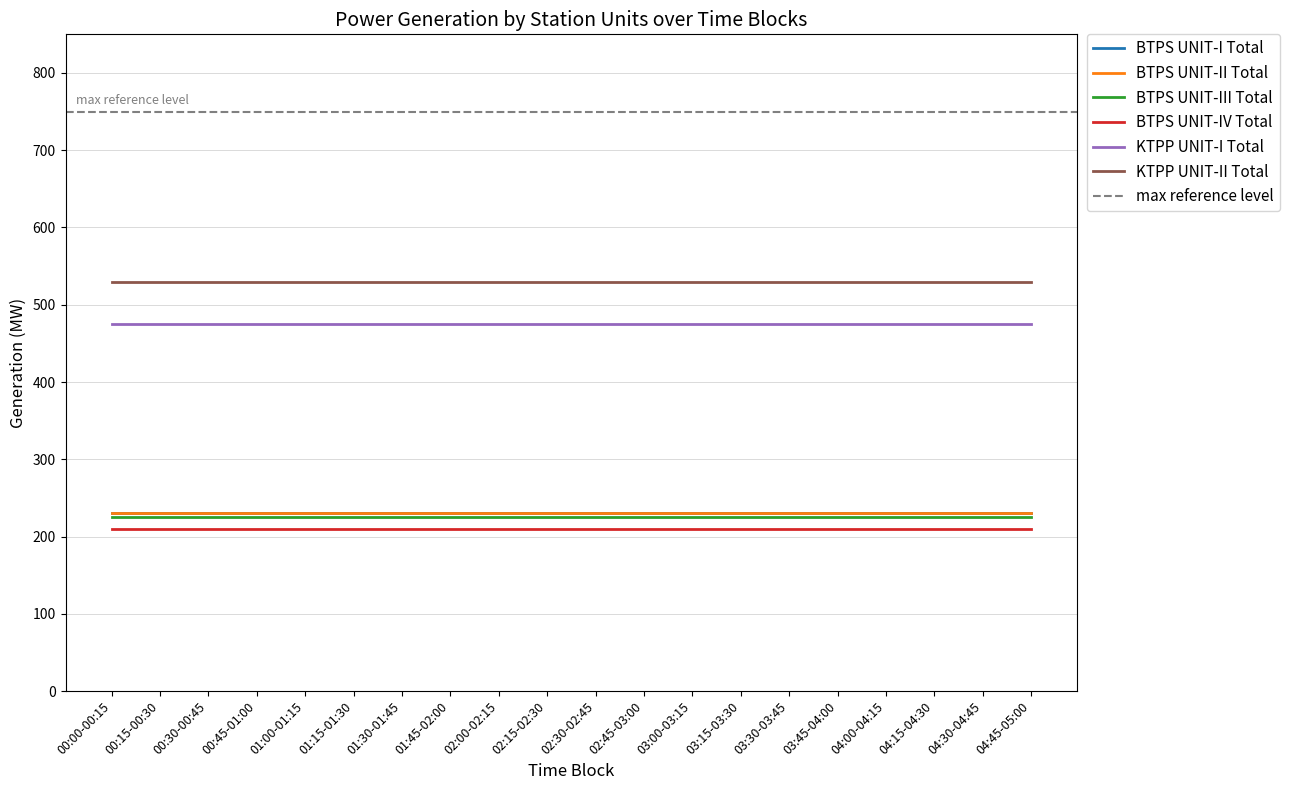

Rank the series at 02:00-02:15 from lowest to highest value.

BTPS UNIT-IV Total, BTPS UNIT-III Total, BTPS UNIT-I Total, BTPS UNIT-II Total, KTPP UNIT-I Total, KTPP UNIT-II Total